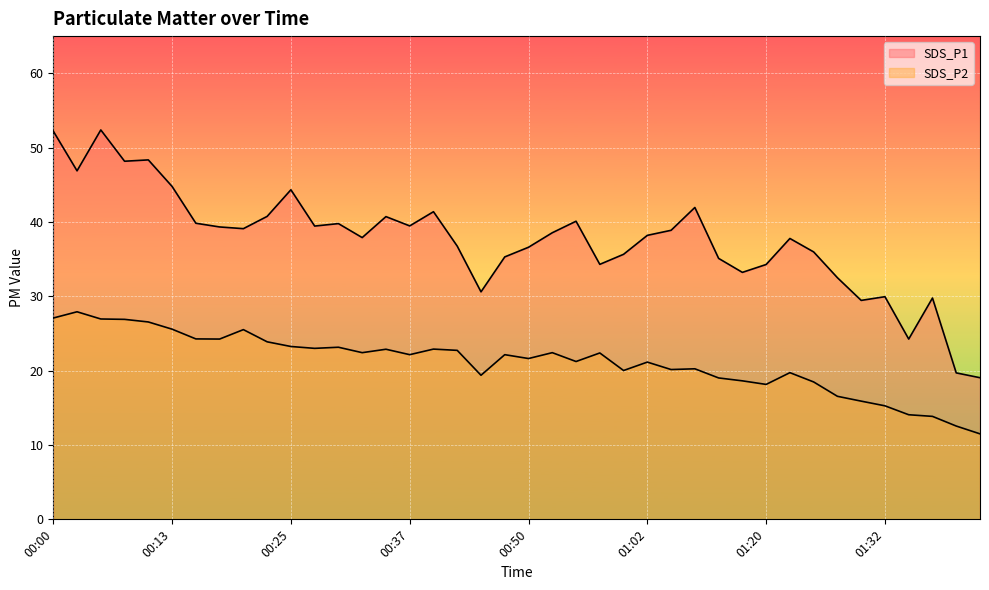

Which category has the highest value in the SDS_P1 series?

00:05